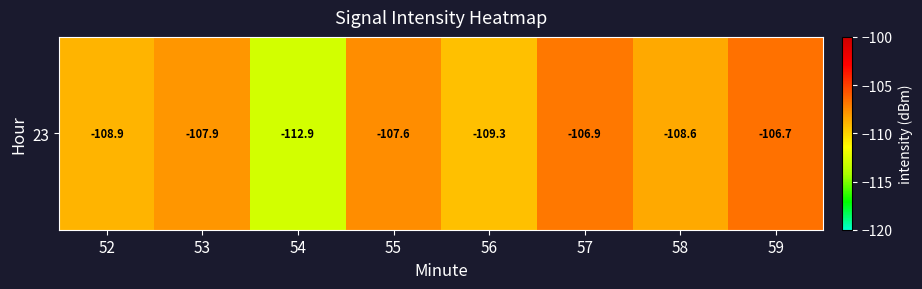

Is it true that the value at 52 is -181.6?

False